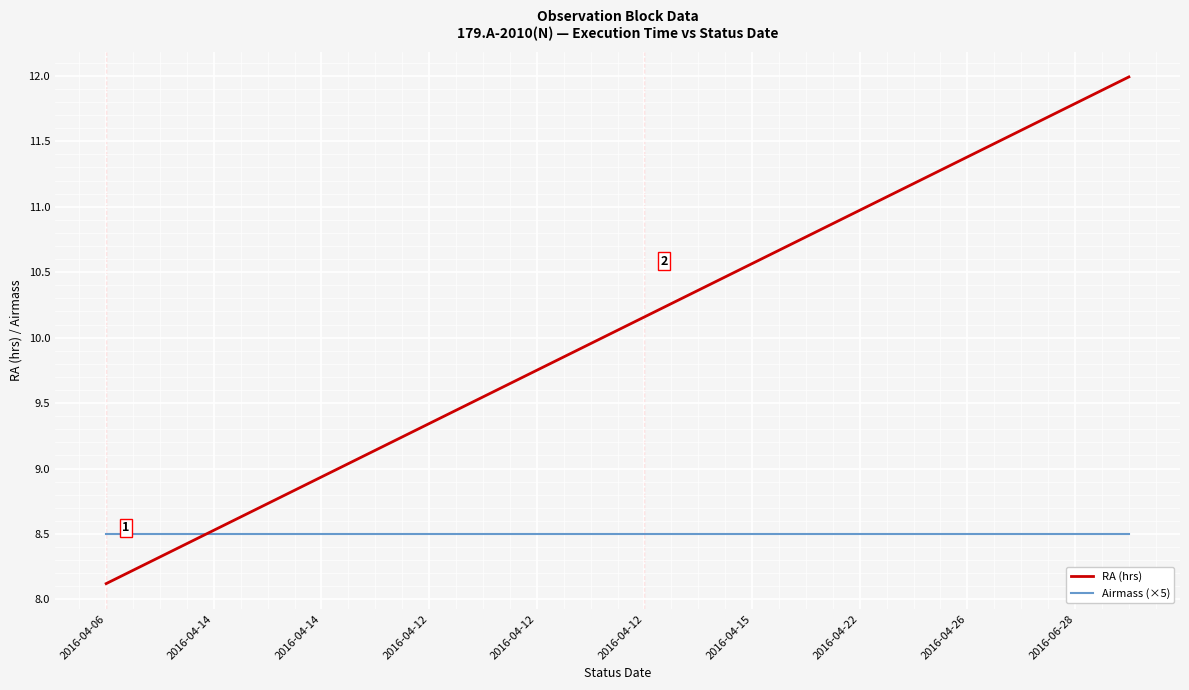

True or false: RA (hrs) has more than 0 points higher than both neighbors.

False